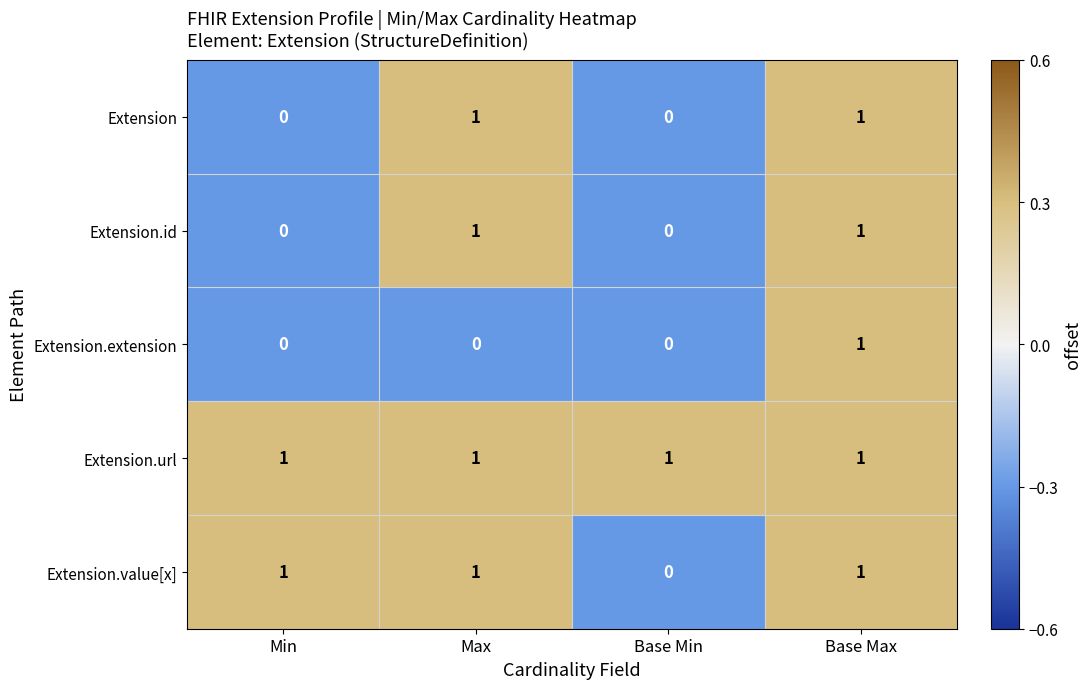

How many series are shown in this chart?

5